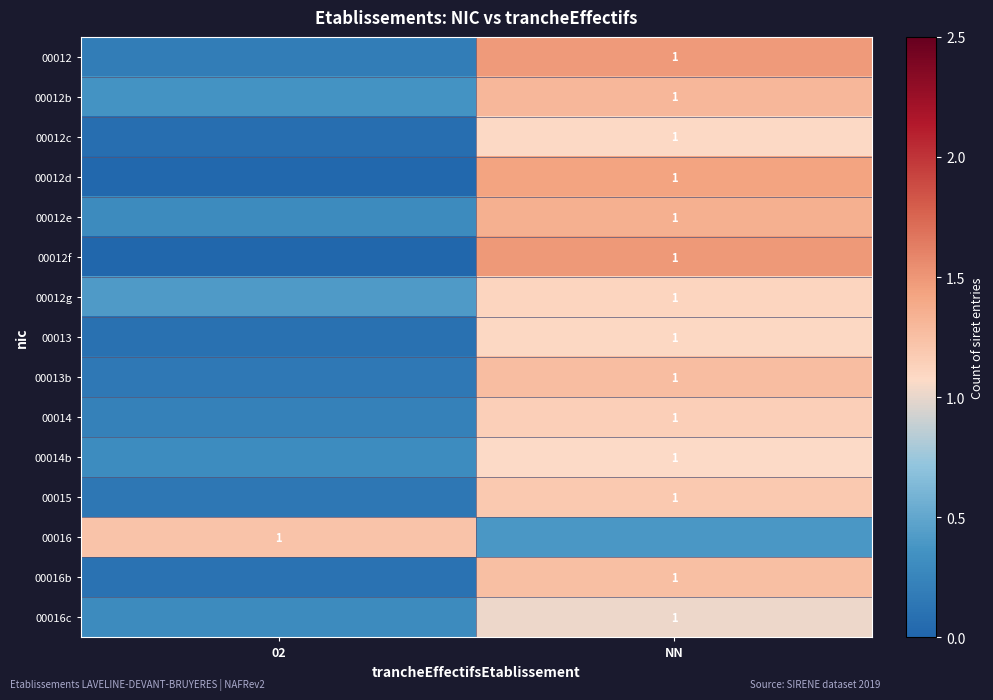

How many series are shown in this chart?

15